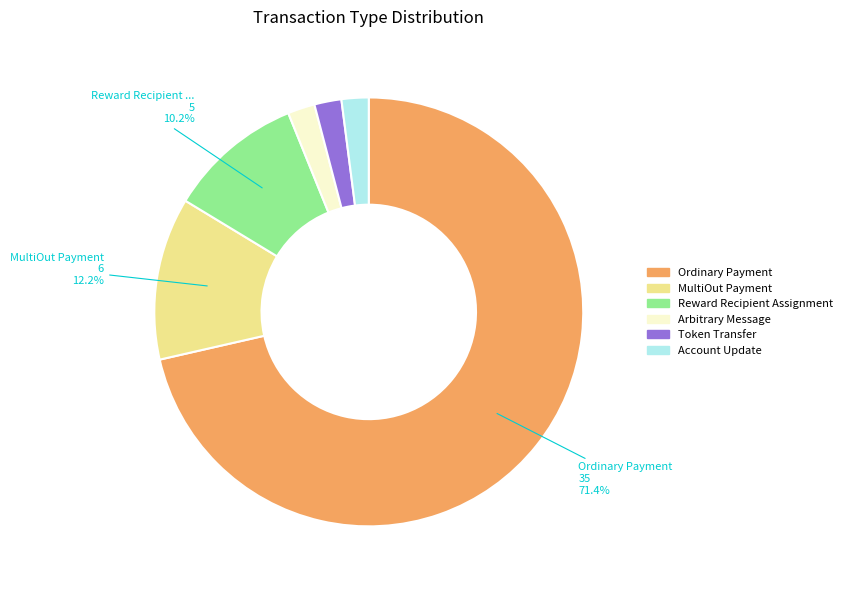

Which slice represents more than half of the pie?

Ordinary Payment